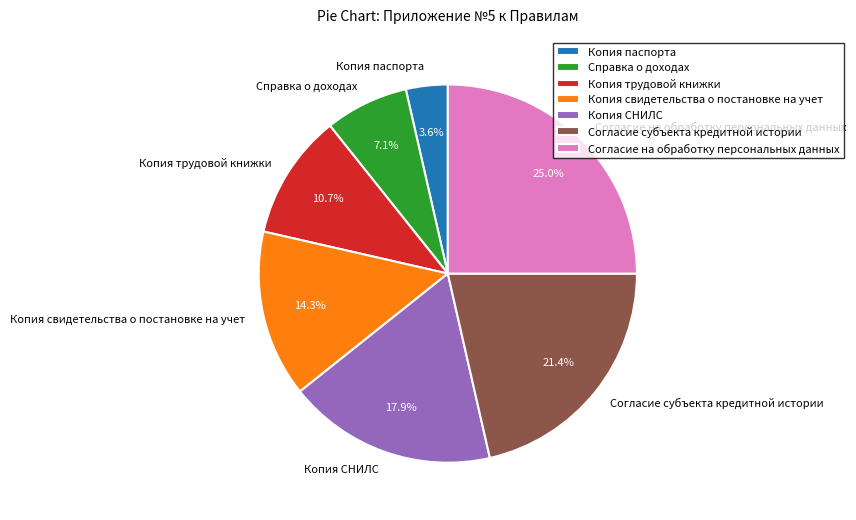

What percentage is the Согласие на обработку персональных данных slice, to the nearest percent?

25%